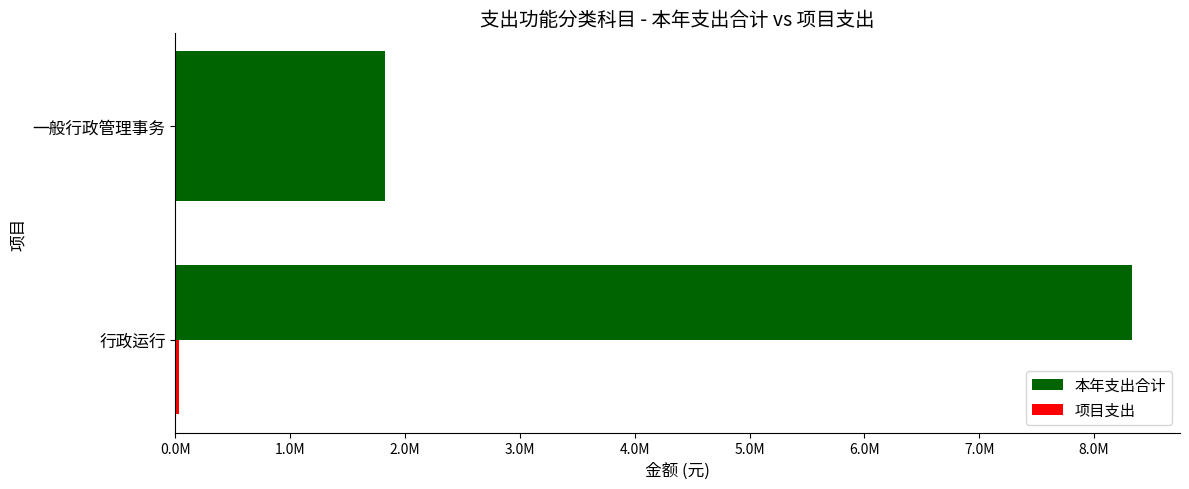

What is the value of the 本年支出合计 bar at the 1st from the left?

8331780.2